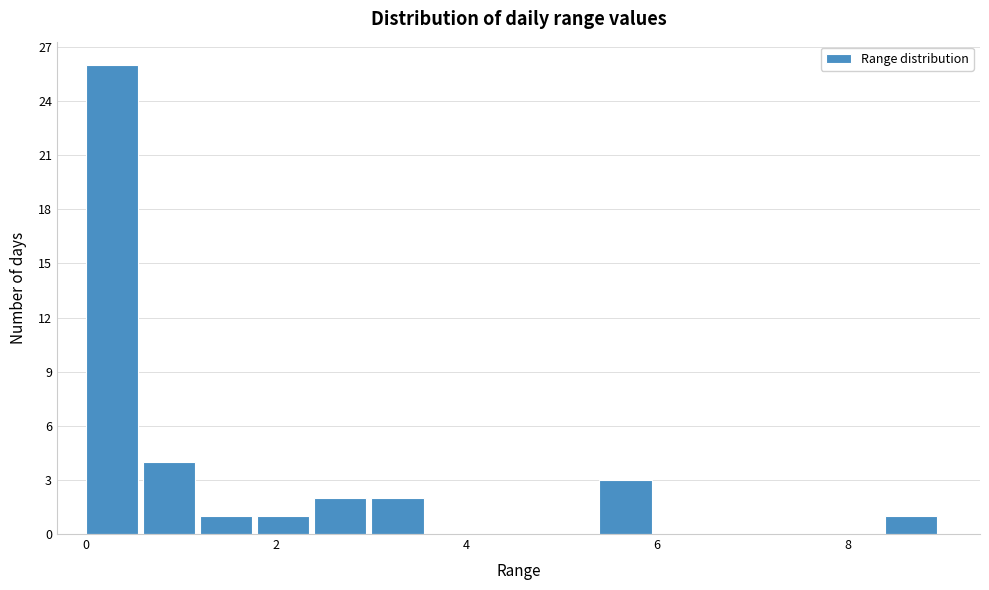

Read against the x-axis, roughly where is the centre of the tallest bar?

0.2